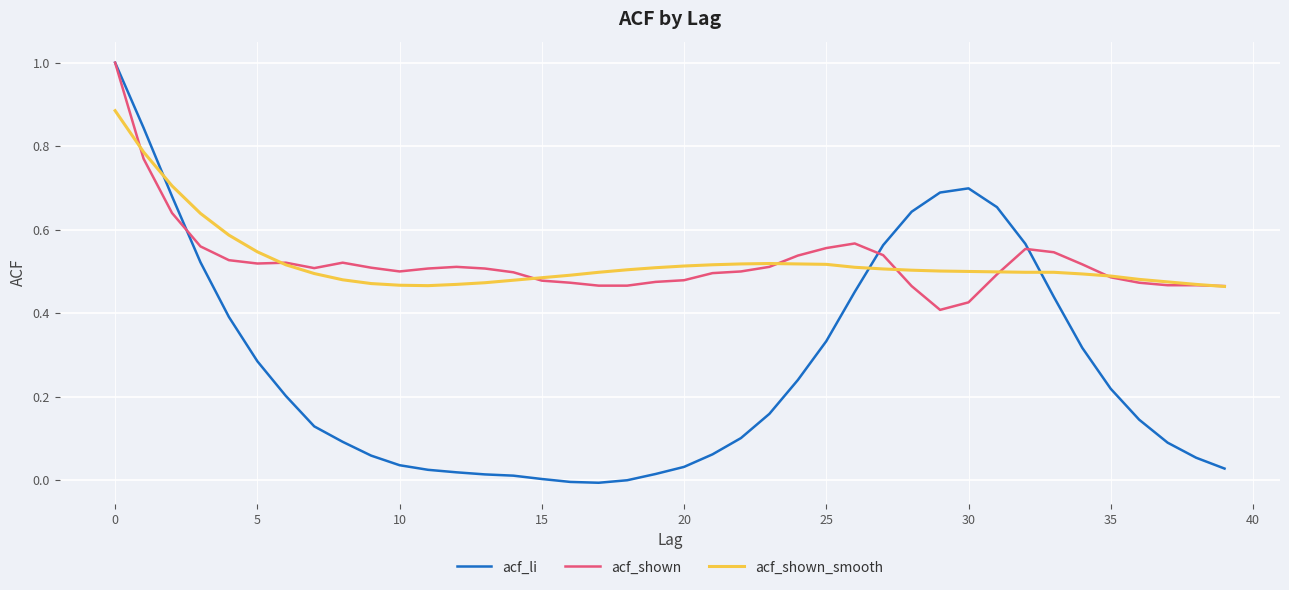

What is the maximum value shown in the chart?

1.0